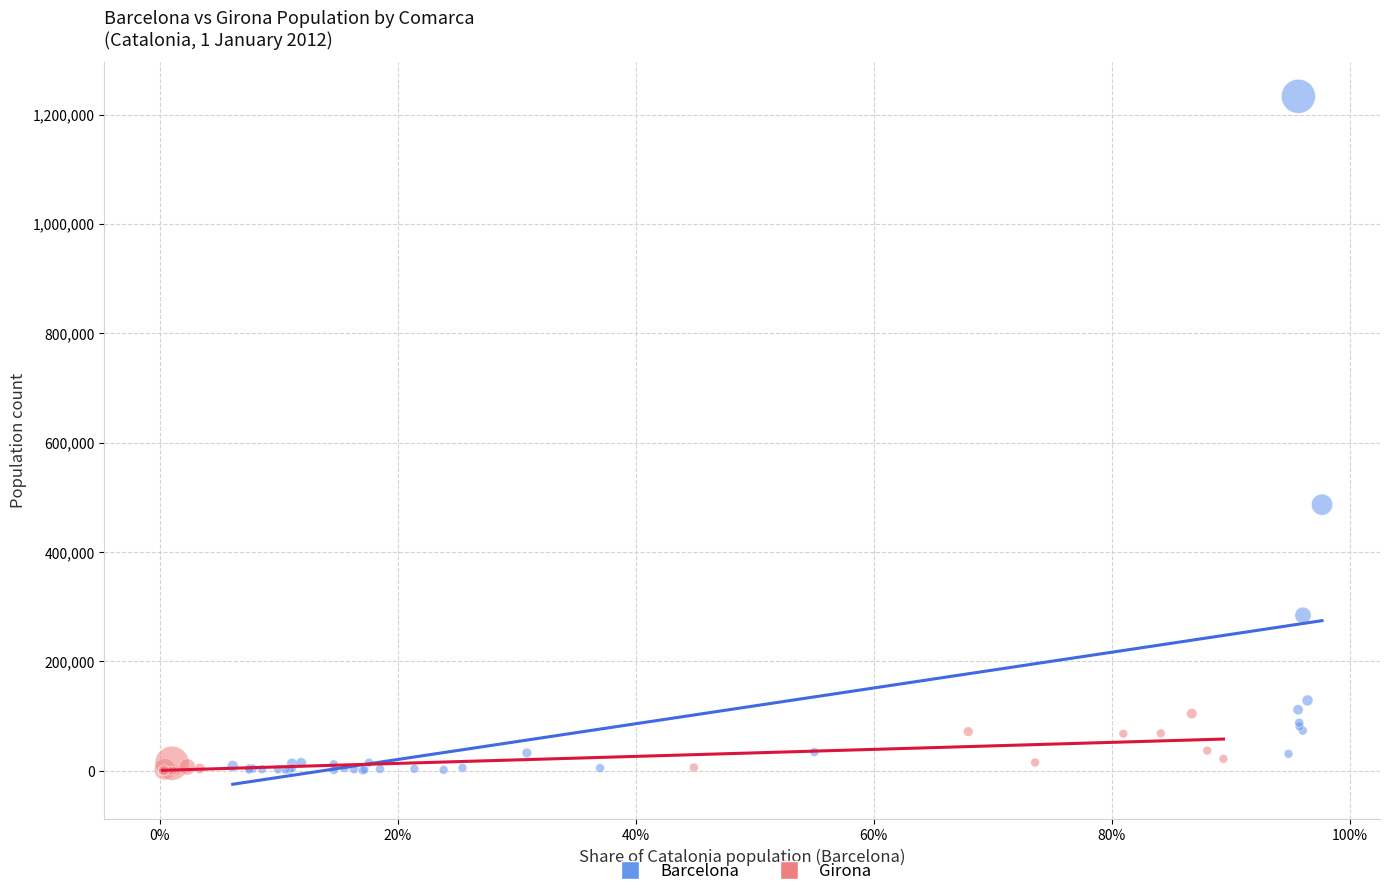

Which series has the largest Y range (max minus min)?

Barcelona